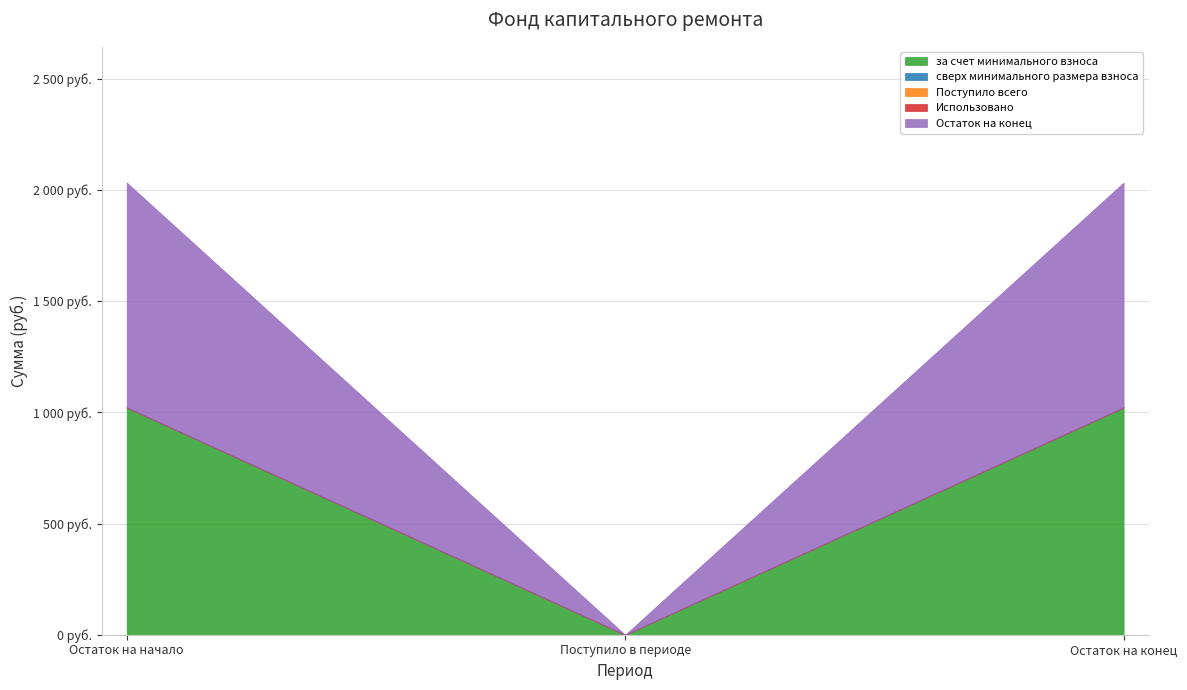

How many lines are shown in the chart?

5